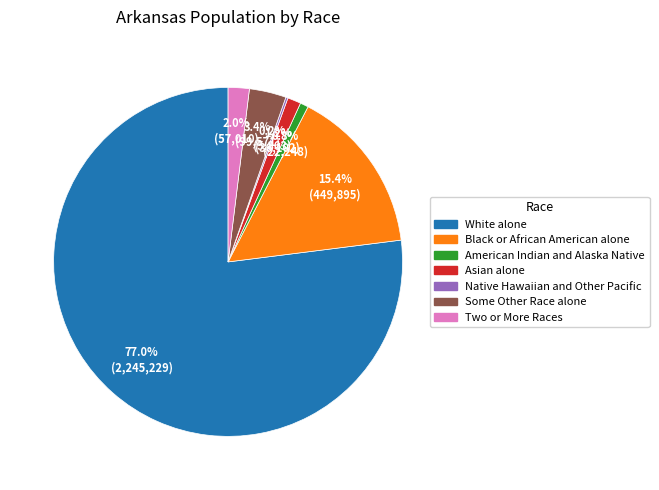

Approximately how many times larger is the value at Asian alone compared to Some Other Race alone?

0.4